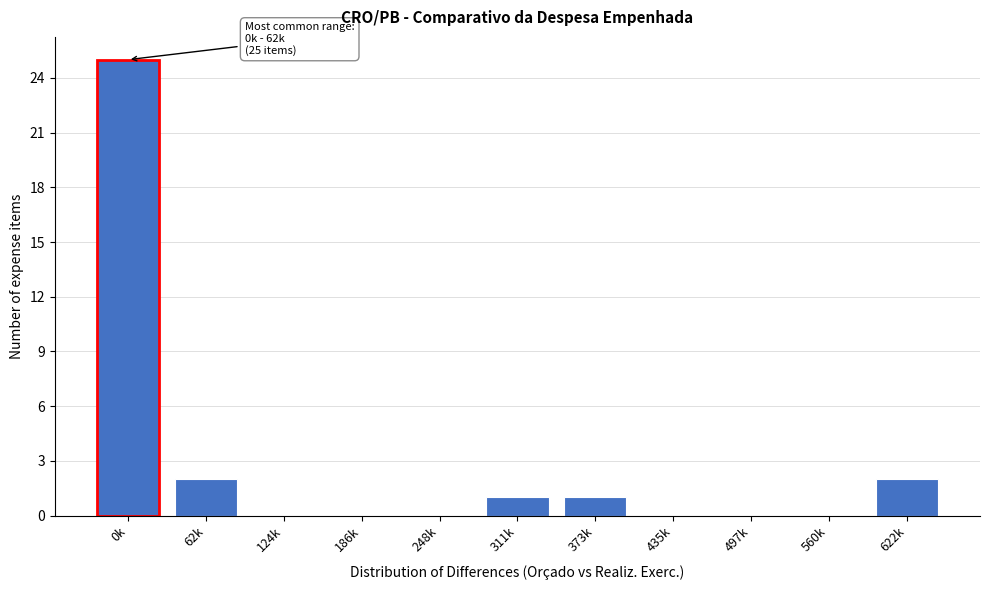

Reading left to right, list all the values displayed in this chart.

0k=25	62k=2	124k=0	186k=0	248k=0	311k=1	373k=1	435k=0	497k=0	560k=0	622k=2